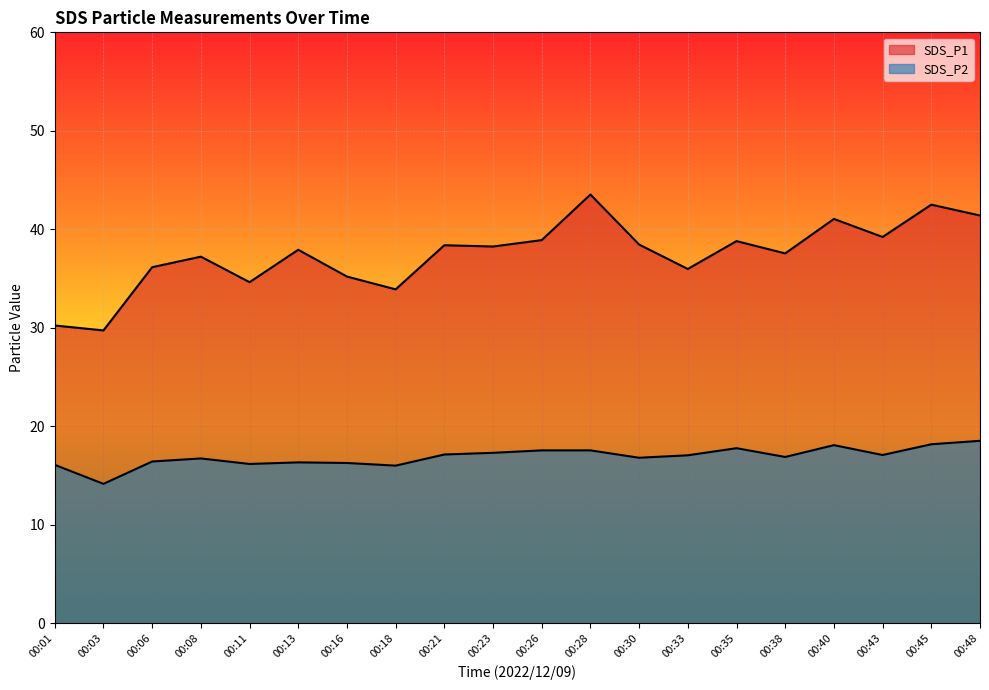

What is the value of the SDS_P2 point at the 14th from the left?

17.1